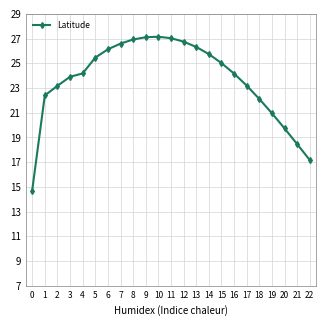

What is the maximum value shown in the chart?

27.1